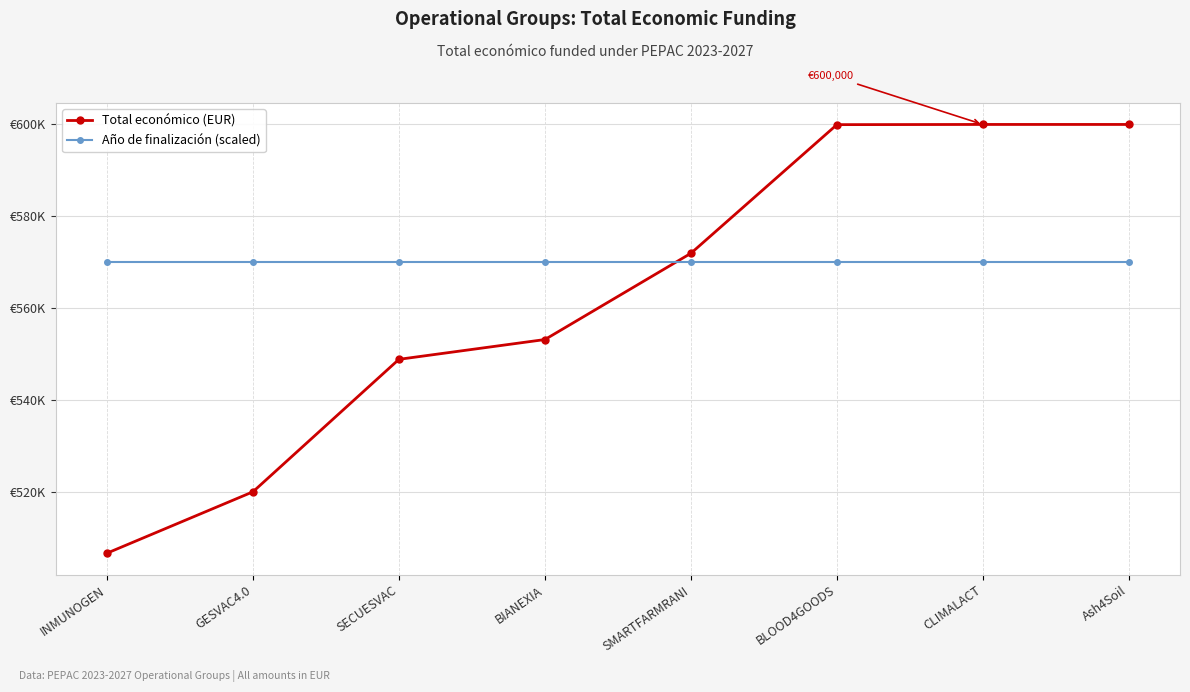

Where do Total económico (EUR) and Año de finalización (scaled) first cross each other?

BIANEXIA and SMARTFARMRANI